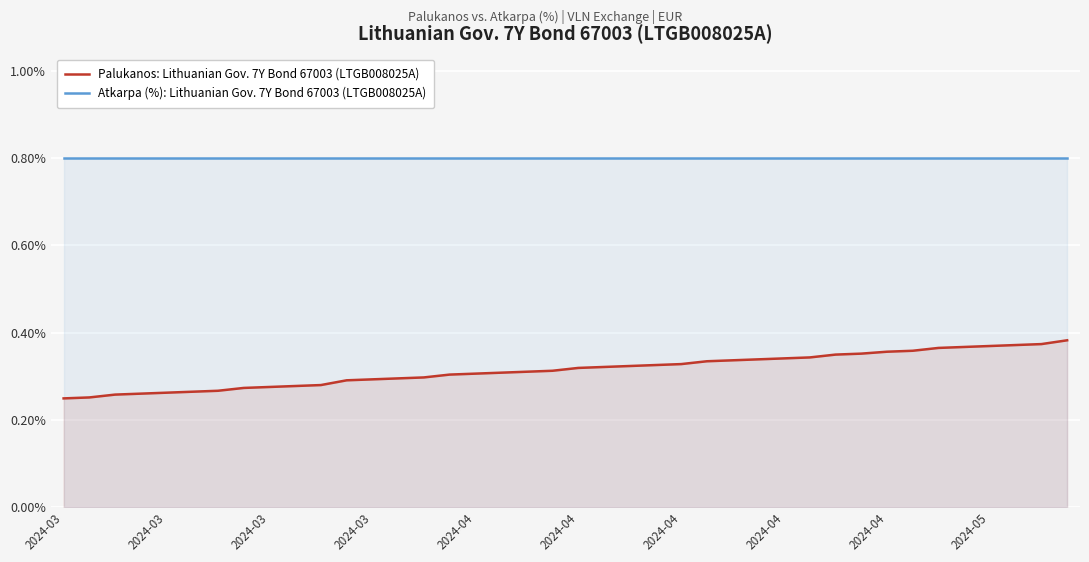

List the series in order of their overall mean, lowest first.

Palukanos: Lithuanian Gov. 7Y Bond 67003 (LTGB008025A), Atkarpa (%): Lithuanian Gov. 7Y Bond 67003 (LTGB008025A)